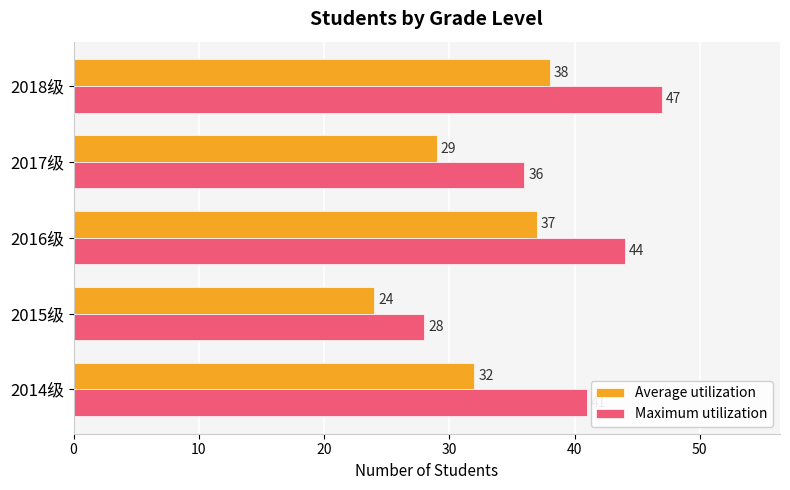

What is the sum of all Maximum utilization values?

196